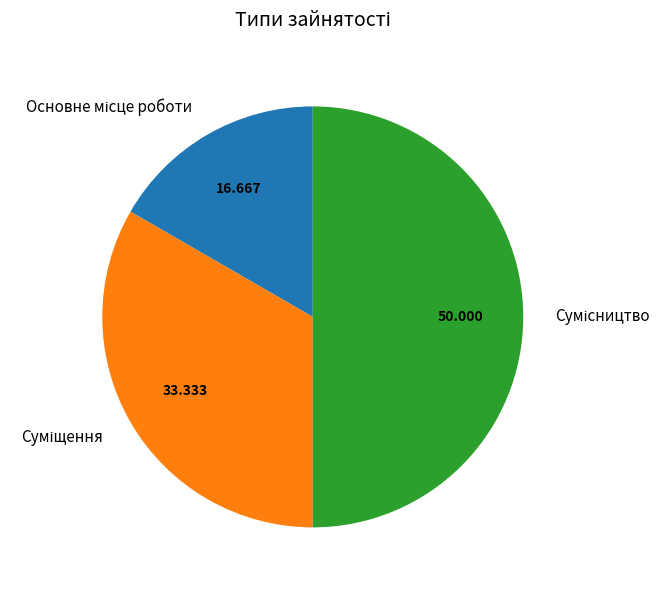

Combined, what portion of the pie is Сумісництво and Суміщення?

83.3%